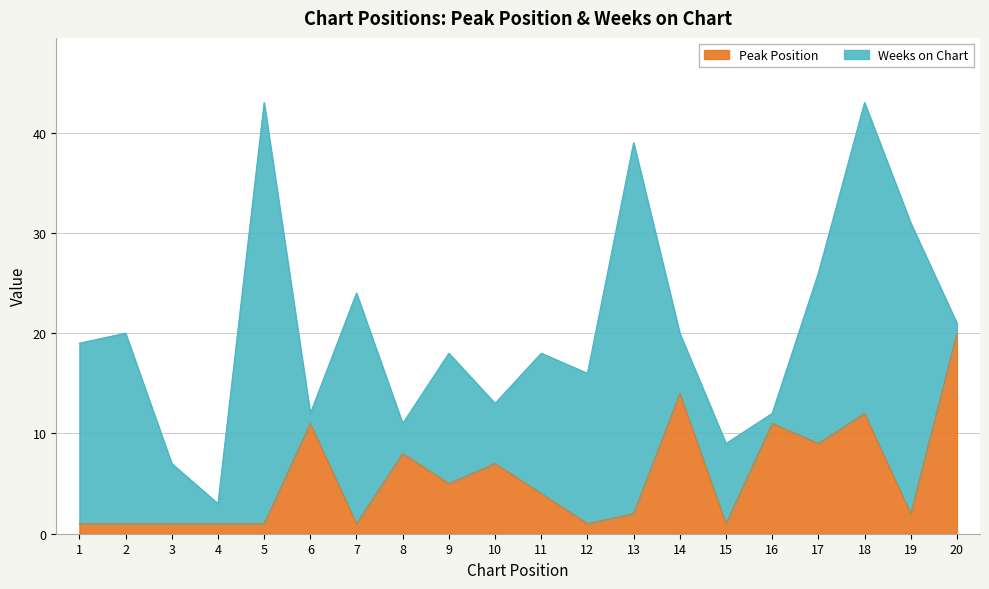

Between 14 and 6, which is larger?

14